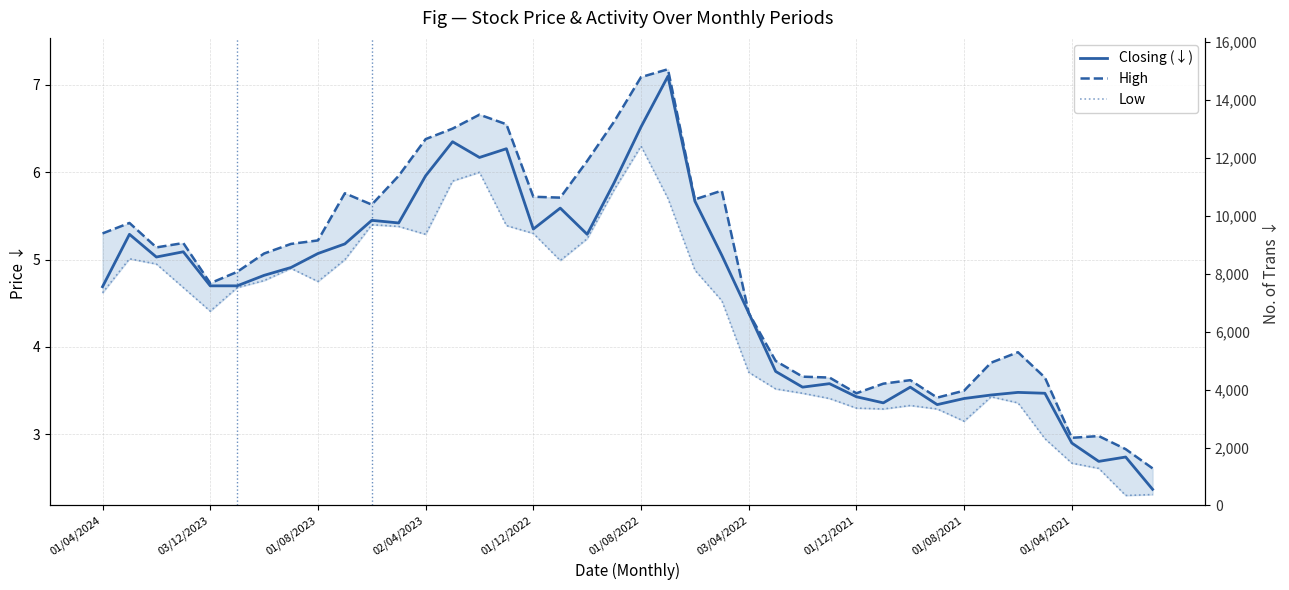

At how many categories does at least one series exceed 5?

22